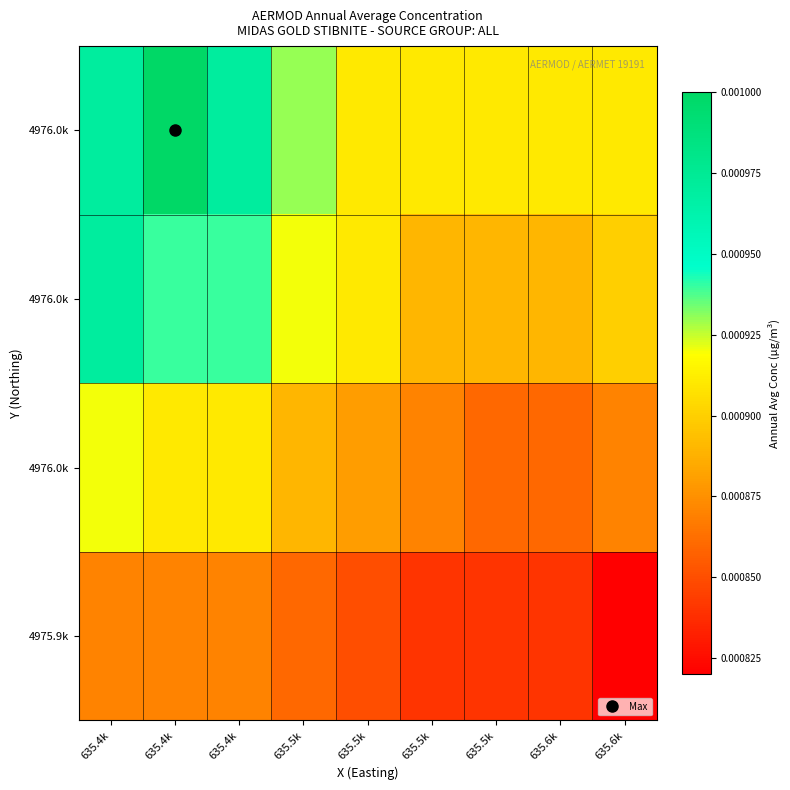

At which category does the chart reach its minimum across all series?

635.6k